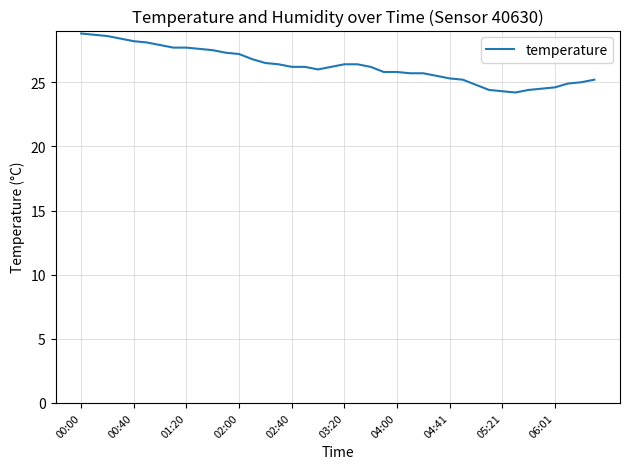

What is the minimum value shown in the chart?

24.2